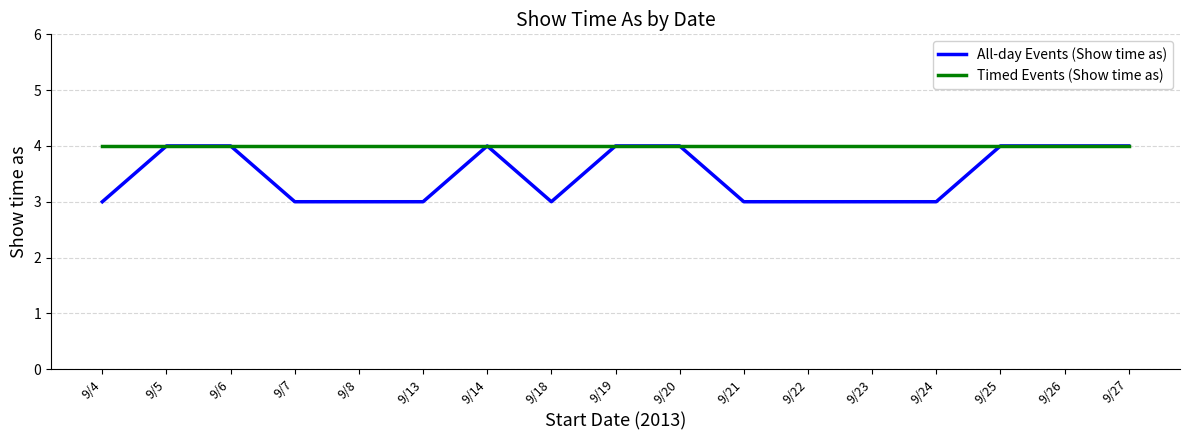

How many All-day Events (Show time as) values are between 3 and 4?

17